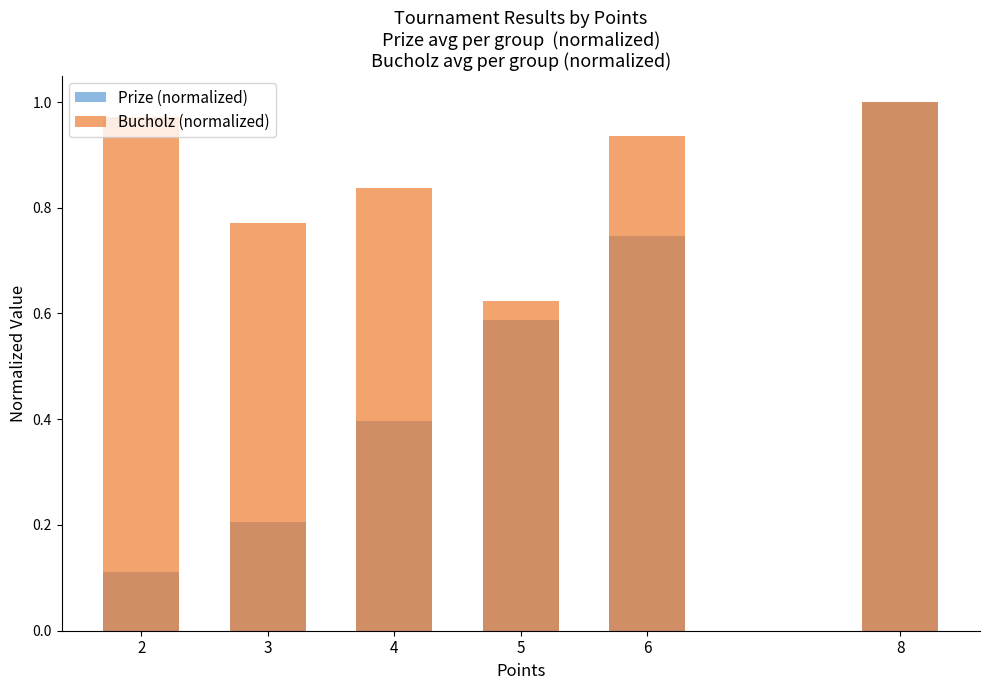

True or false: Prize (normalized) has a value of 0.4 at 4.

True